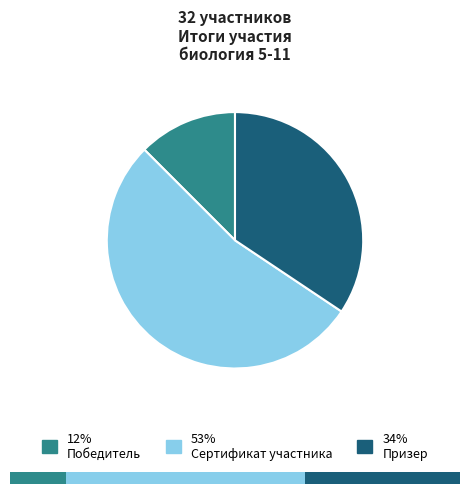

Does any single category account for the majority?

Yes